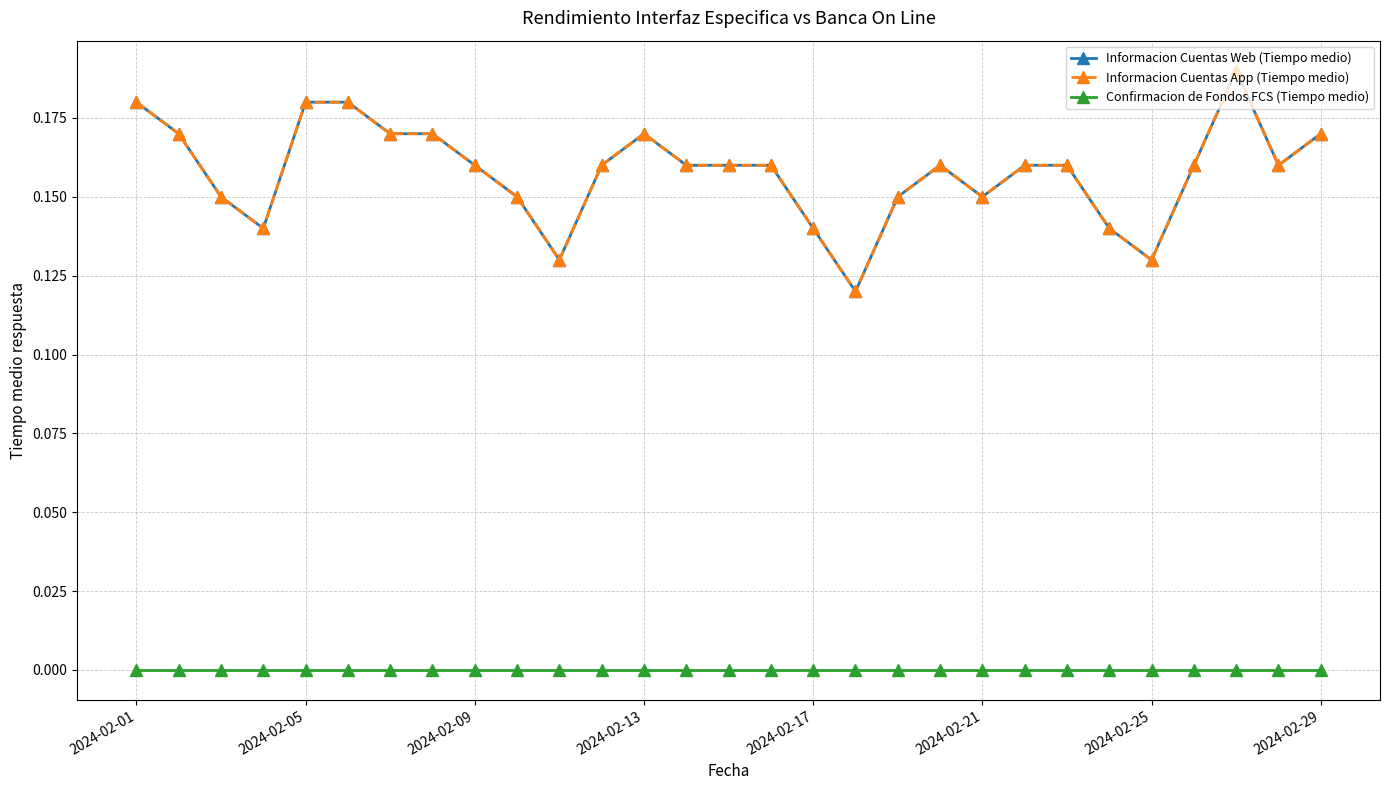

Rank the series by their maximum value, from highest to lowest.

Informacion Cuentas Web (Tiempo medio), Informacion Cuentas App (Tiempo medio), Confirmacion de Fondos FCS (Tiempo medio)